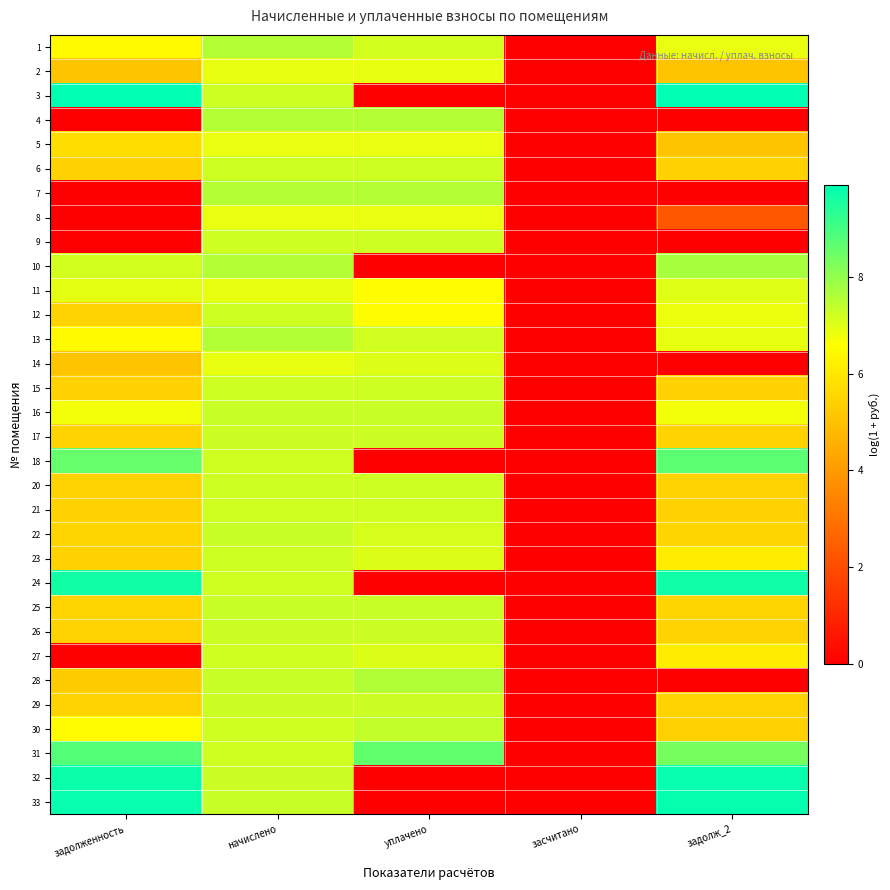

What is the total value across all series at начислено?

231.8